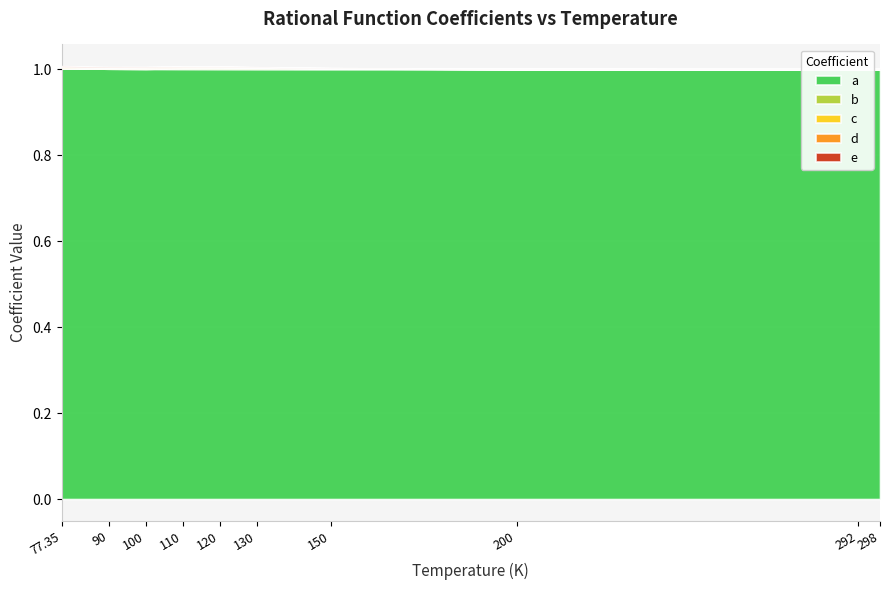

What are all the series names shown in the legend?

a, b, c, d, e